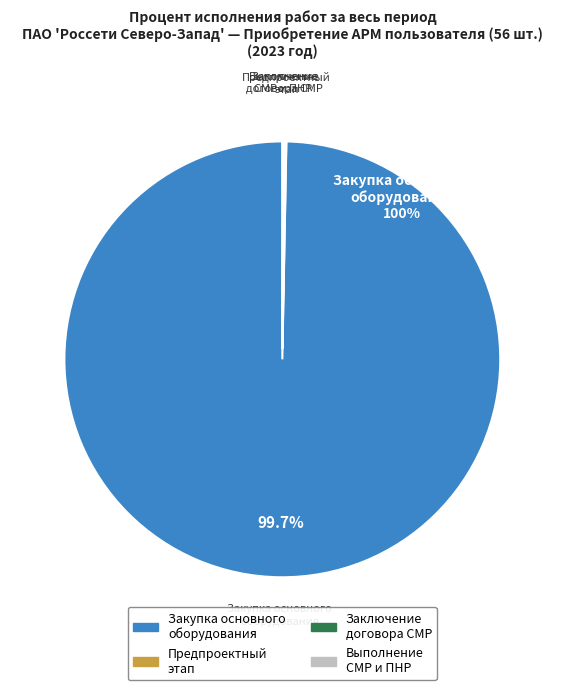

Does any single category account for the majority?

Yes